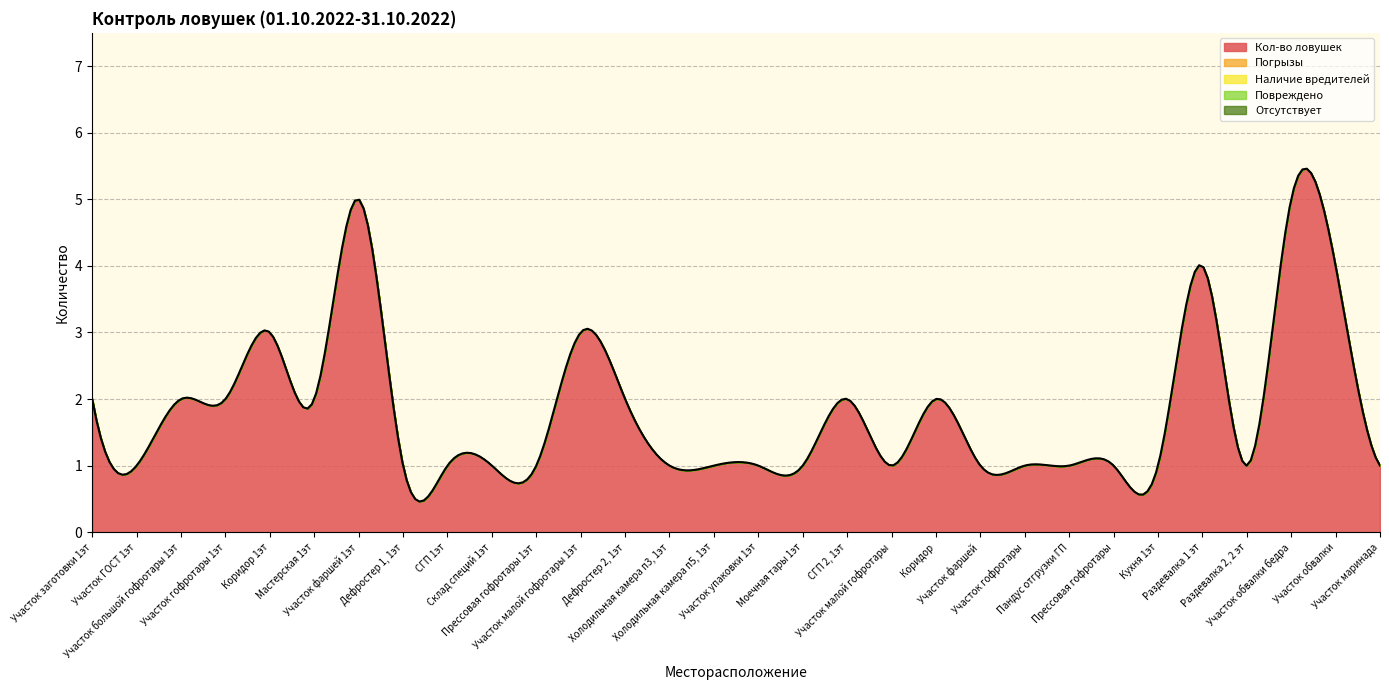

What are all the series names shown in the legend?

Кол-во ловушек, Погрызы, Наличие вредителей, Повреждено, Отсутствует